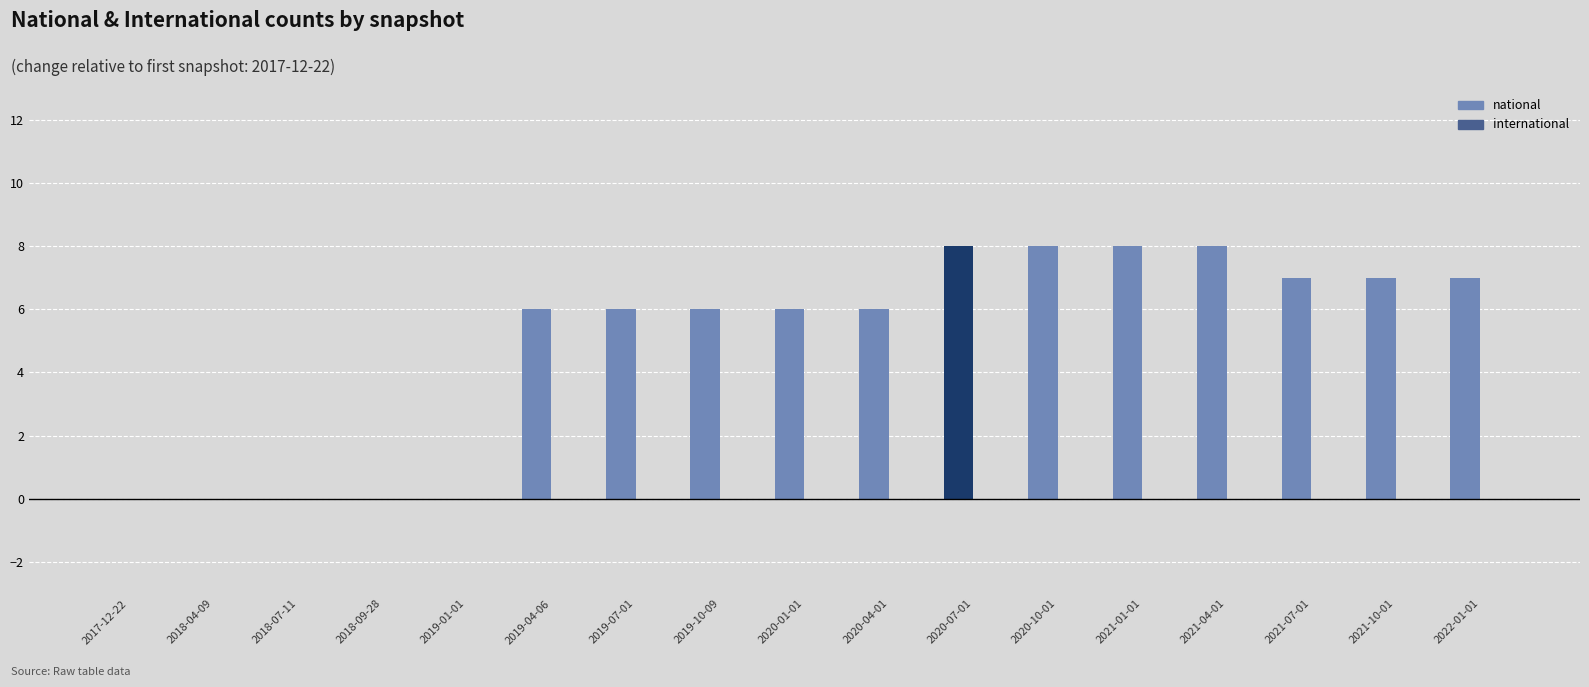

What is the maximum value shown in the chart?

8